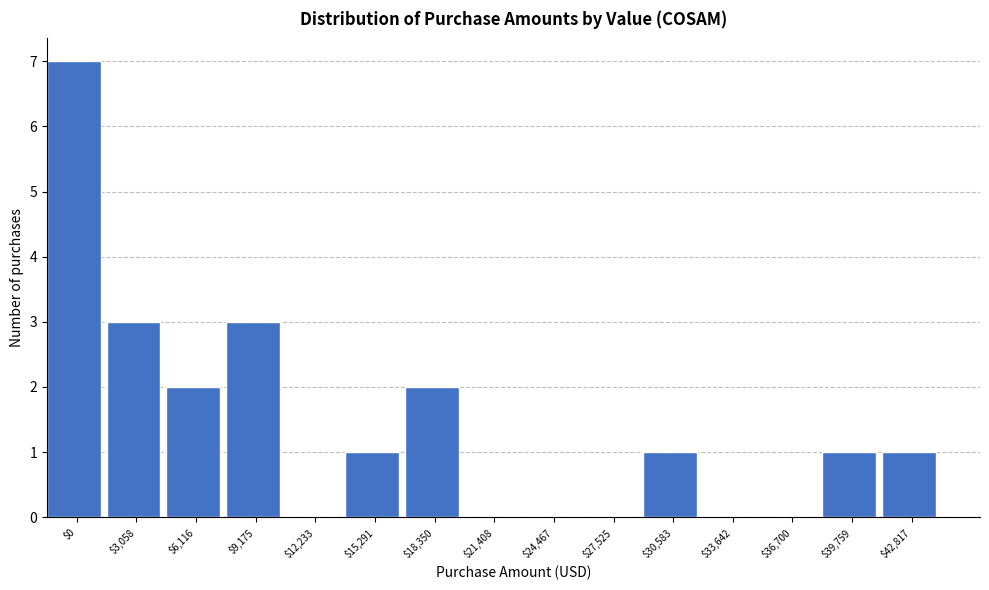

What is the greatest value displayed?

7